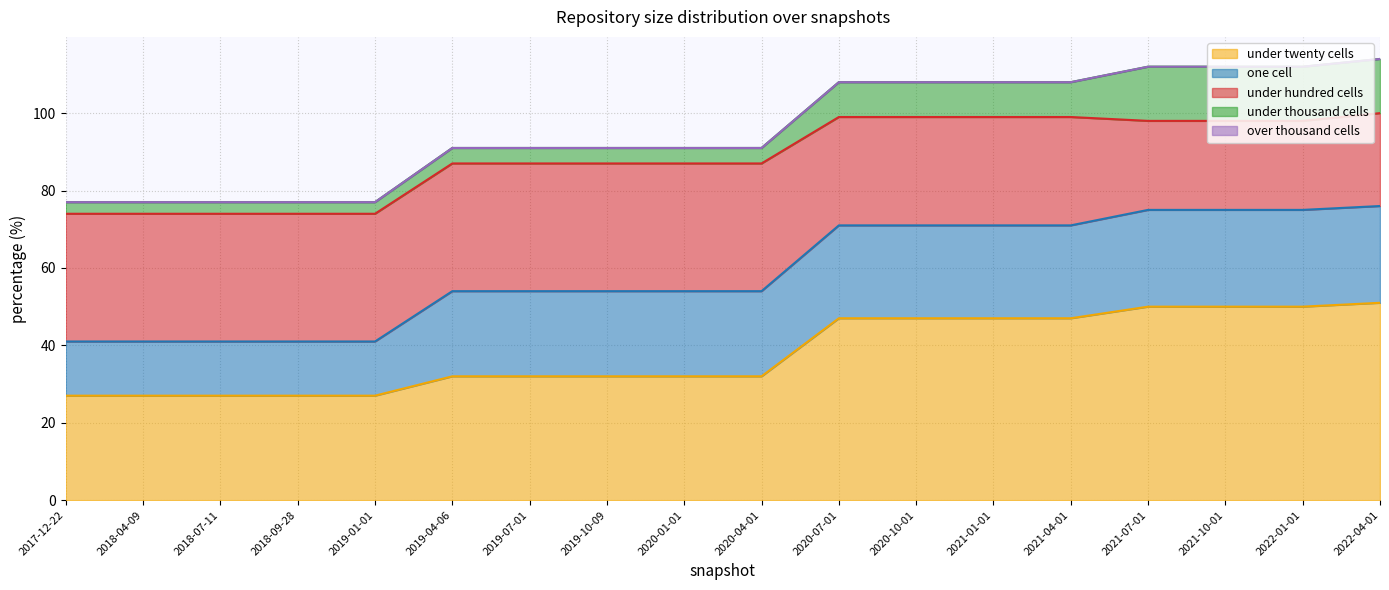

At how many categories does at least one series exceed 39?

8